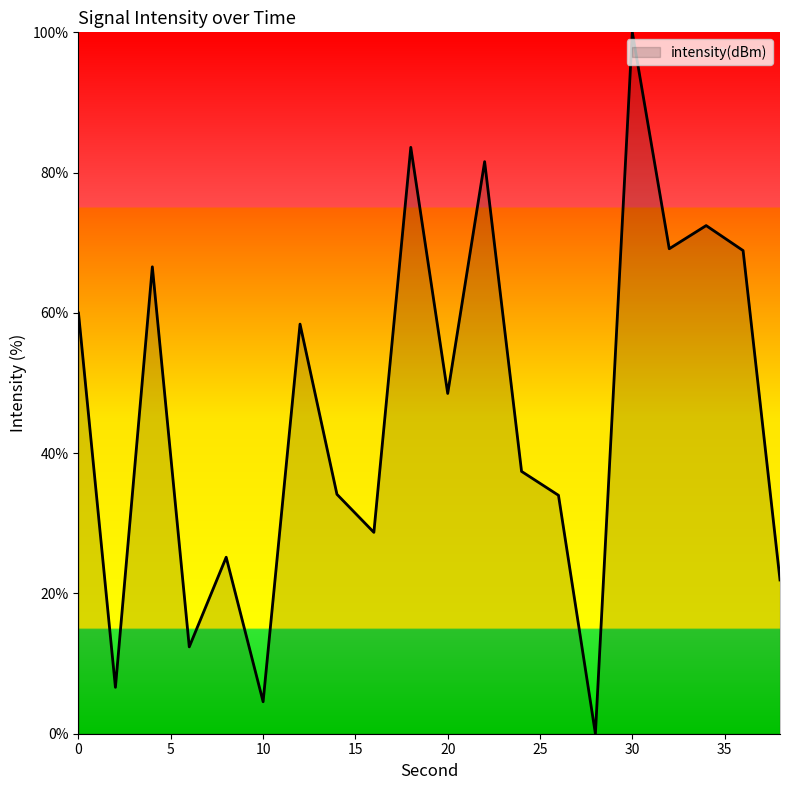

What is the difference between the maximum and minimum values?

100.0